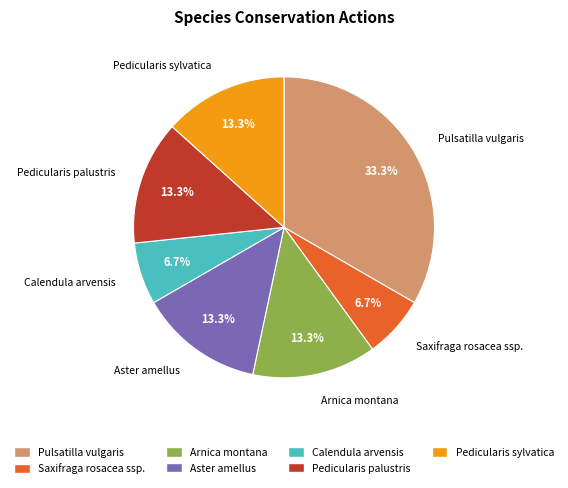

Is there any slice that represents more than half of the pie?

No